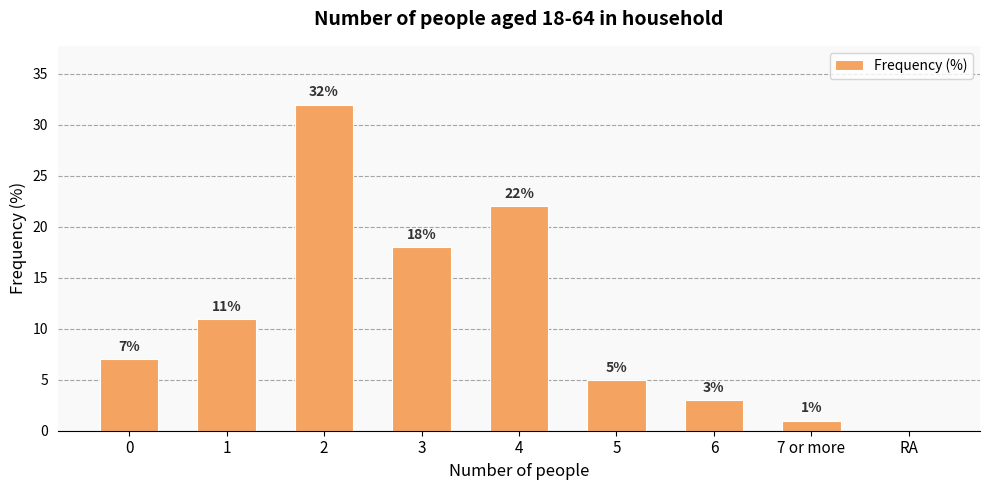

Approximately how many times larger is the value at 4 compared to 7 or more?

22.0